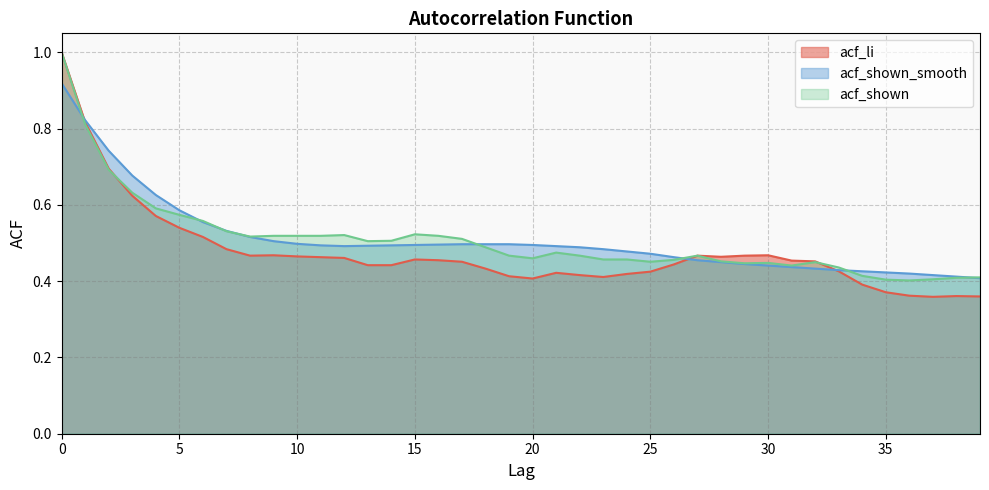

At 18, list the series in order from smallest to largest.

acf_li, acf_shown, acf_shown_smooth